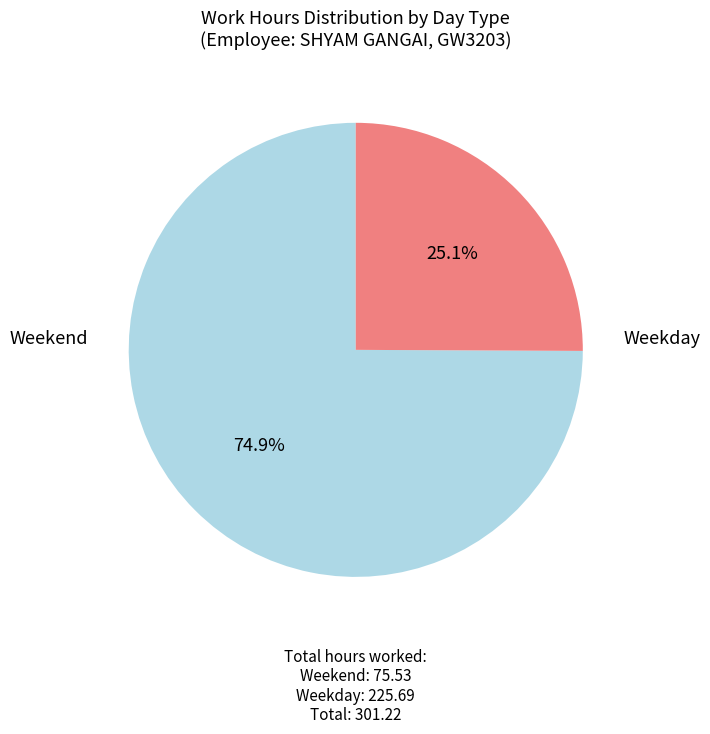

Is there any slice that represents more than half of the pie?

Yes